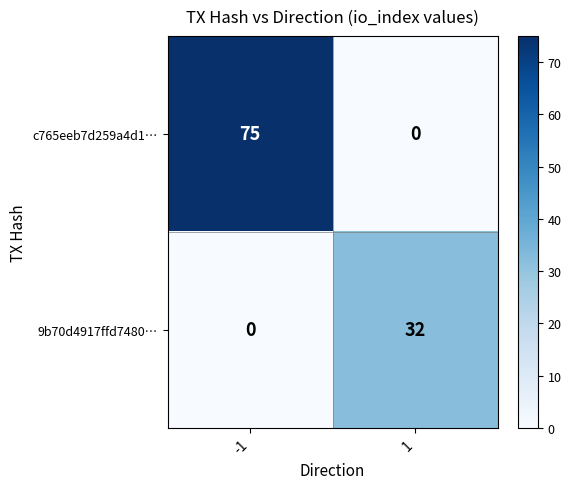

Between -1 and 1, which series saw the biggest shift?

c765eeb7d259a4d1…